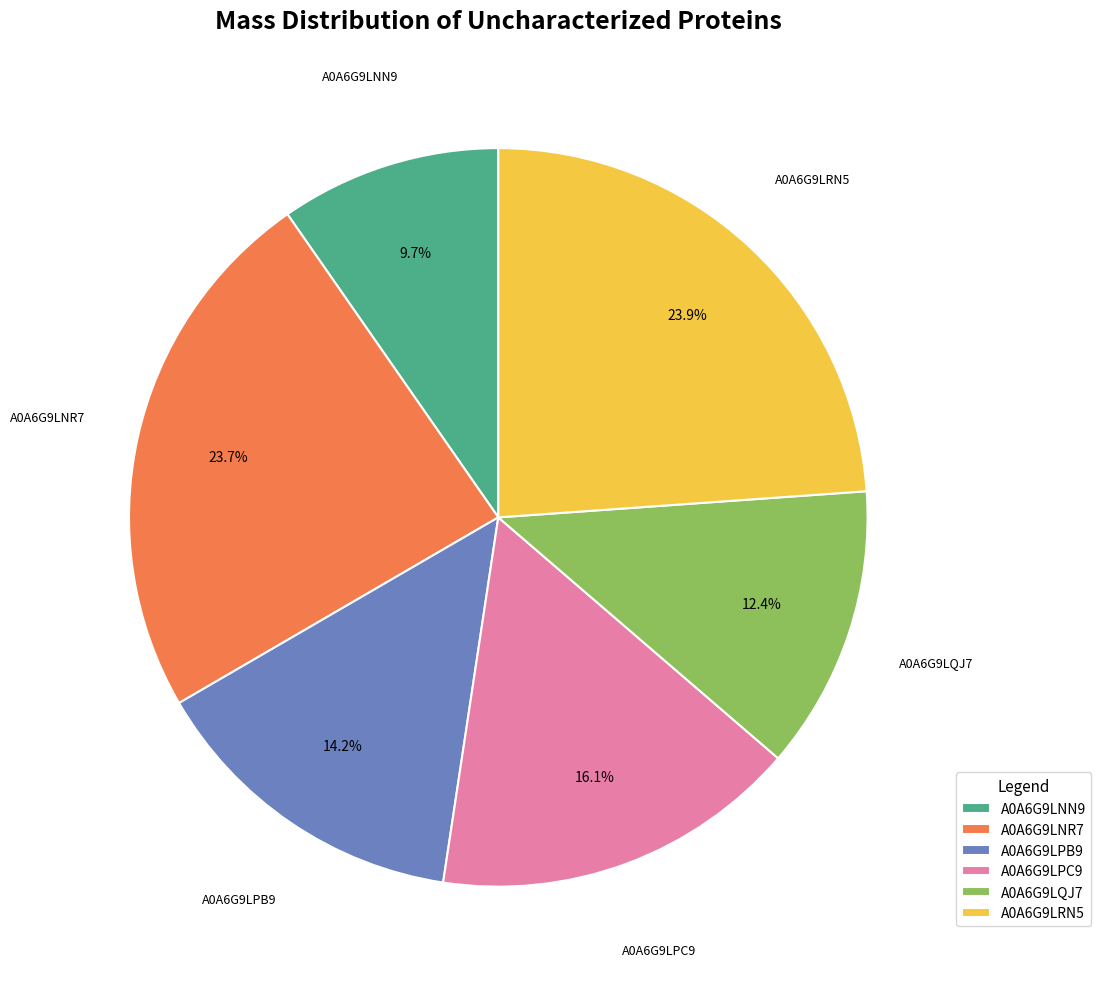

What is the ratio of the value at A0A6G9LQJ7 to the value at A0A6G9LPC9?

0.8